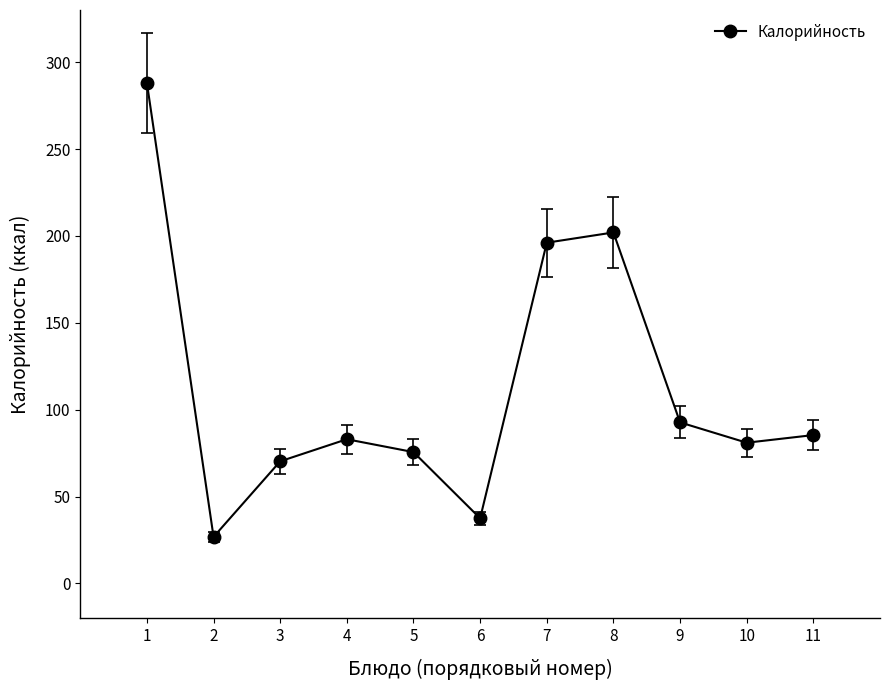

What is the greatest value displayed?

288.0